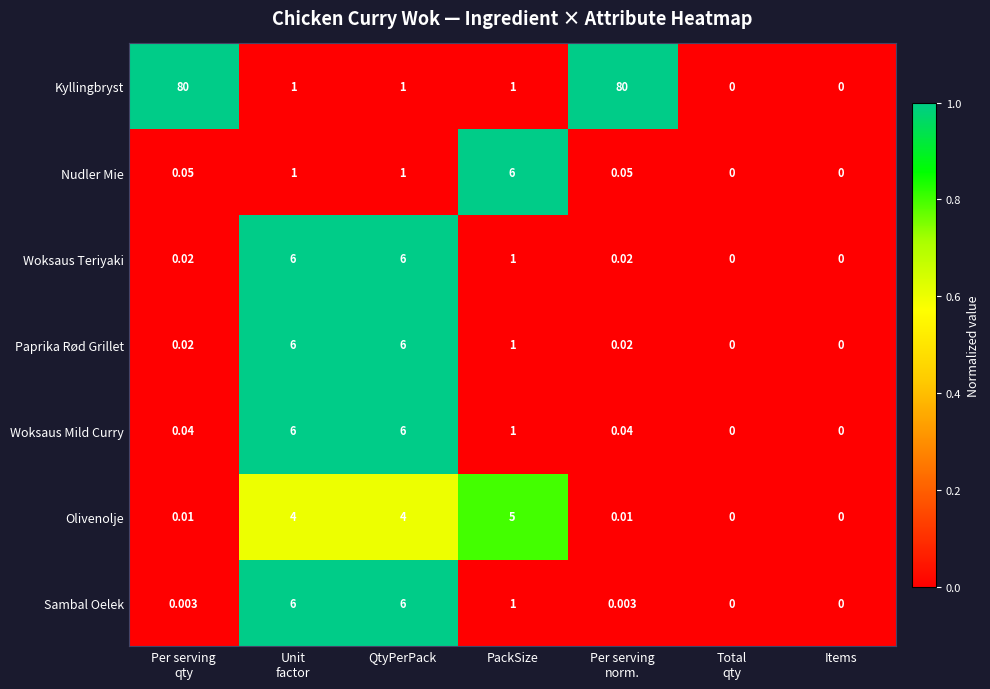

At which label is Woksaus Teriyaki closest to 3?

PackSize